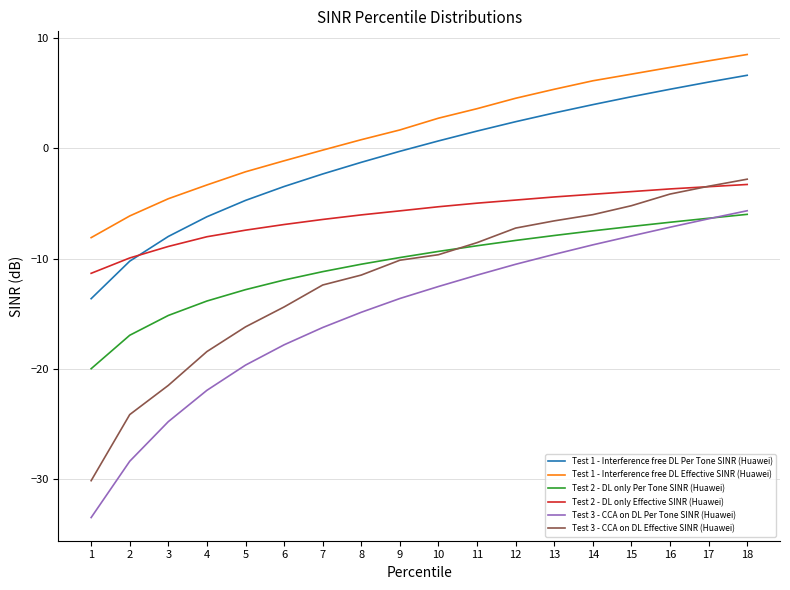

Which series changed the most between 8 and 10?

Test 3 - CCA on DL Per Tone SINR (Huawei)